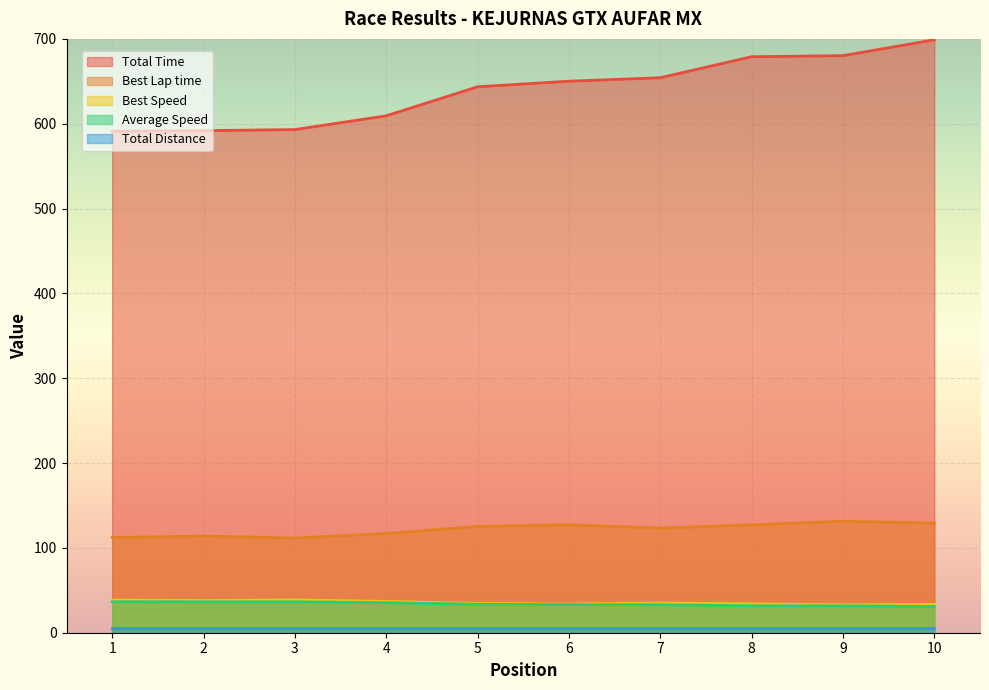

At which label does Best Lap time first exceed 125?

5